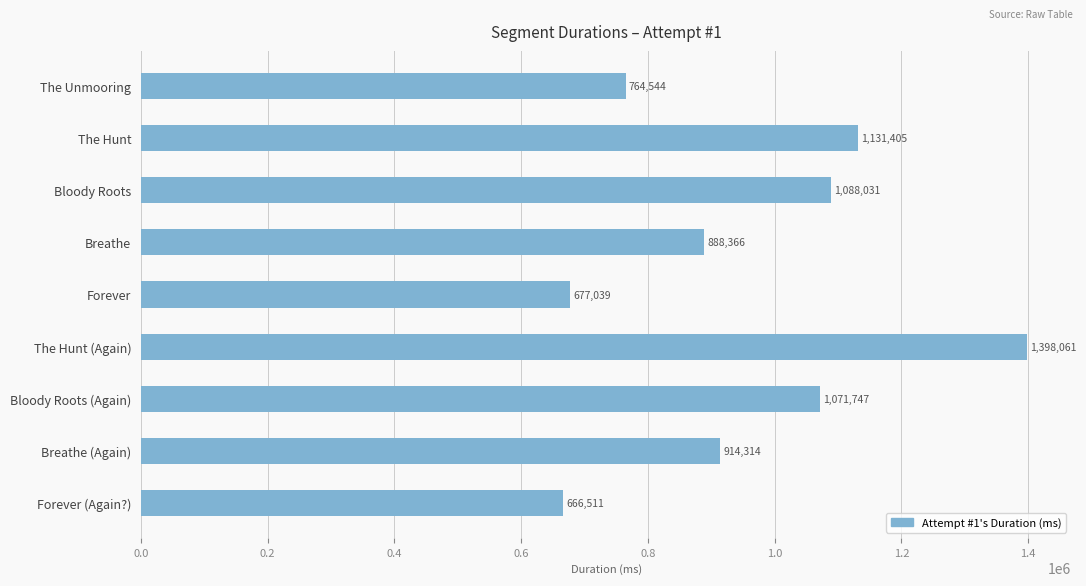

How many bars are there in total?

9